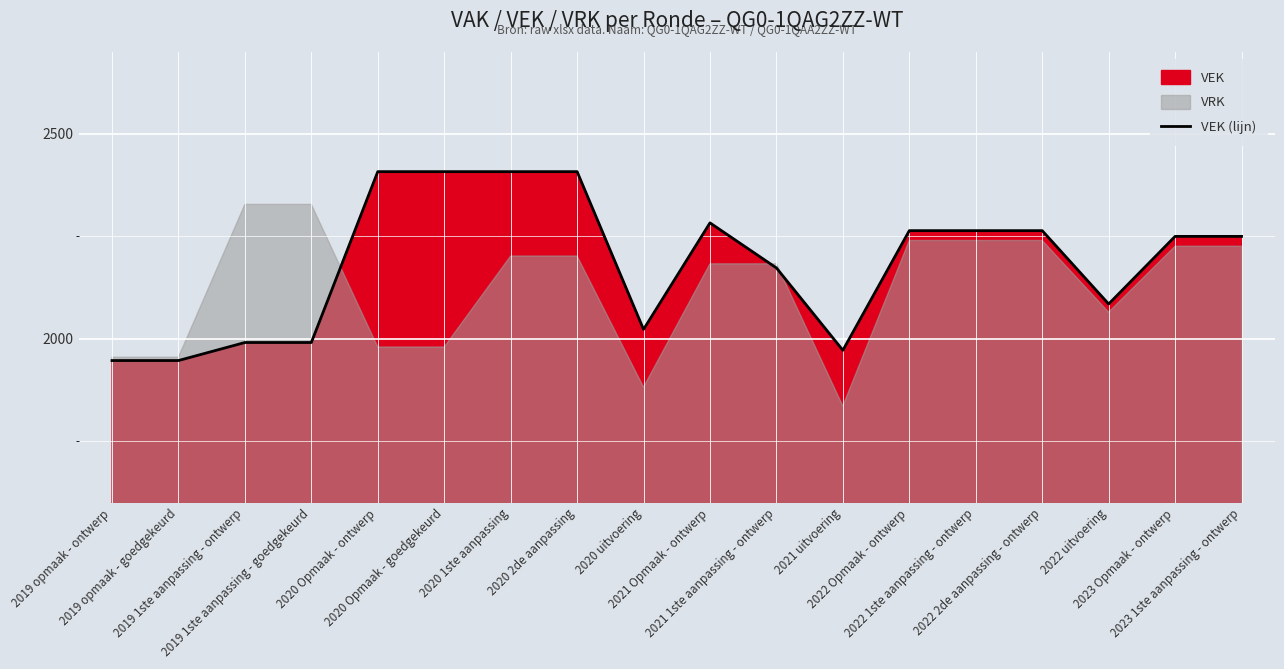

At which label does the data first exceed 2250?

2020 Opmaak - ontwerp